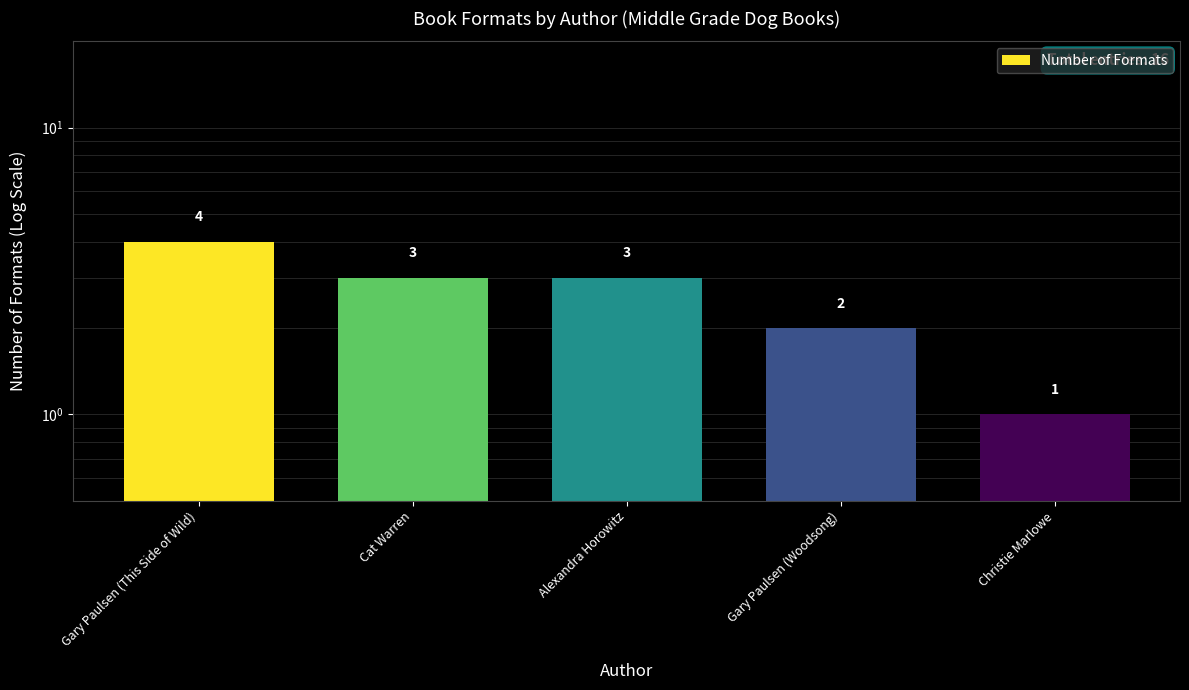

At which label does the data first exceed 3?

Gary Paulsen (This Side of Wild)